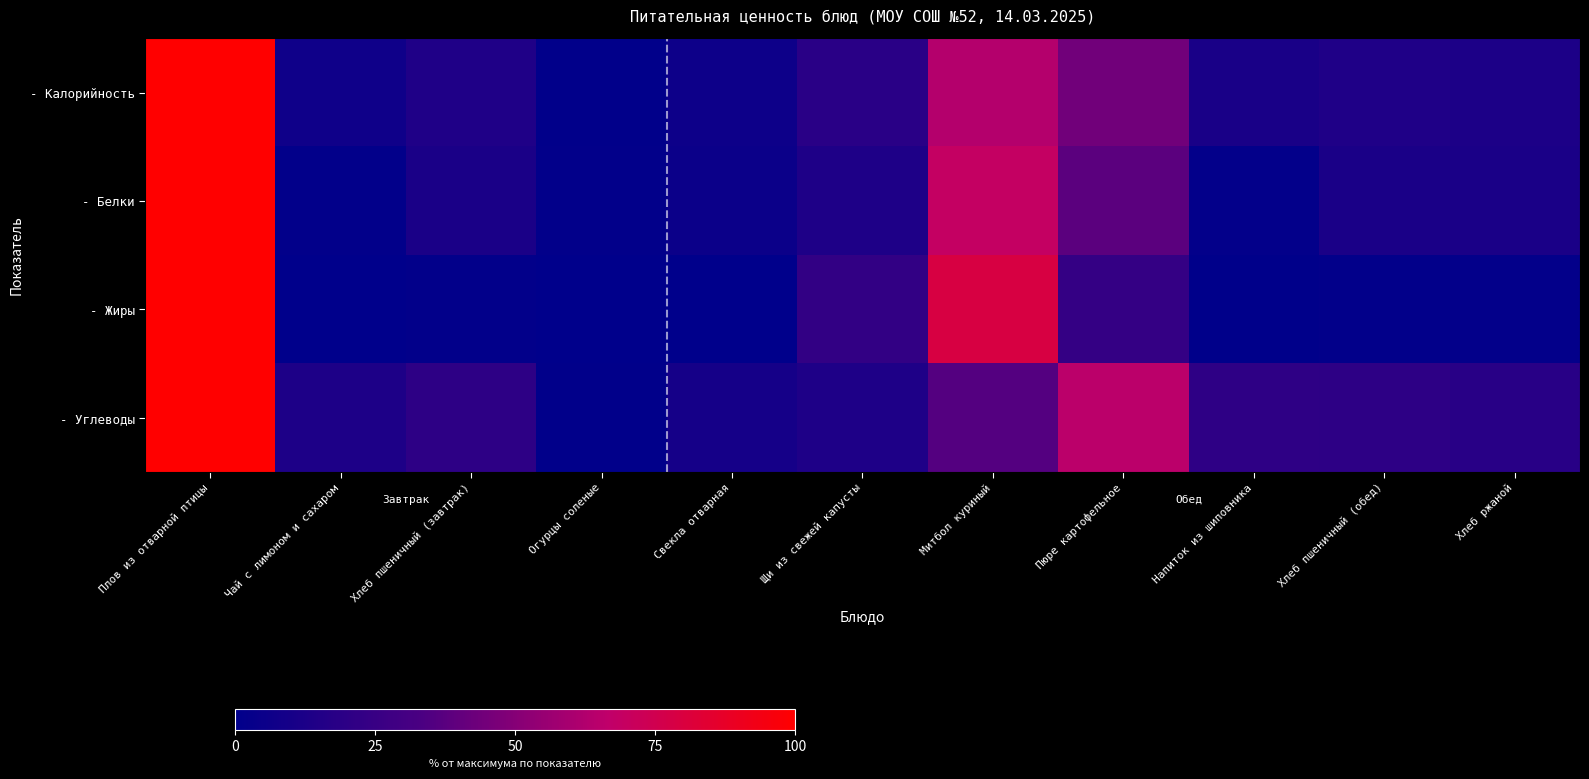

Which series has the largest total across all categories?

- Углеводы